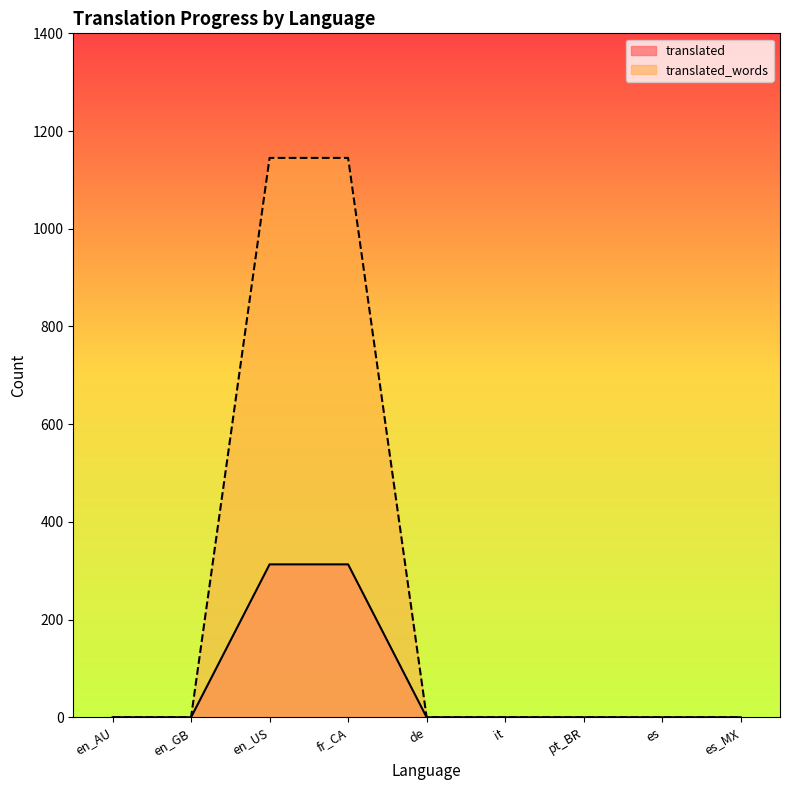

True or false: translated_words and translated cross at least once.

False